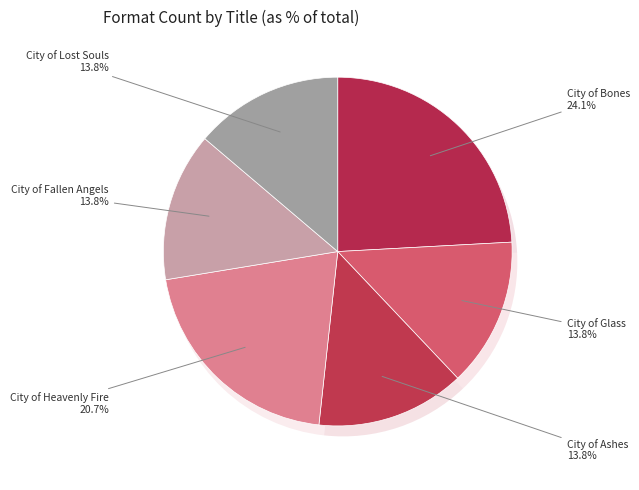

Approximately how many times larger is the value at City of Fallen Angels compared to City of Bones?

0.6